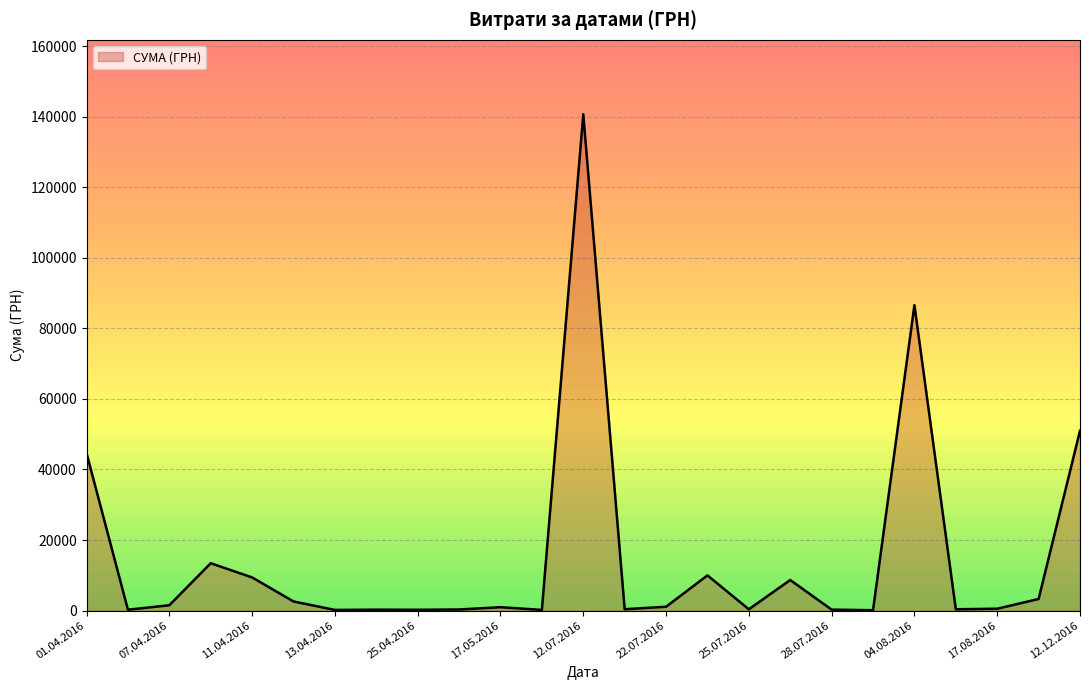

What is the maximum value shown in the chart?

140706.2